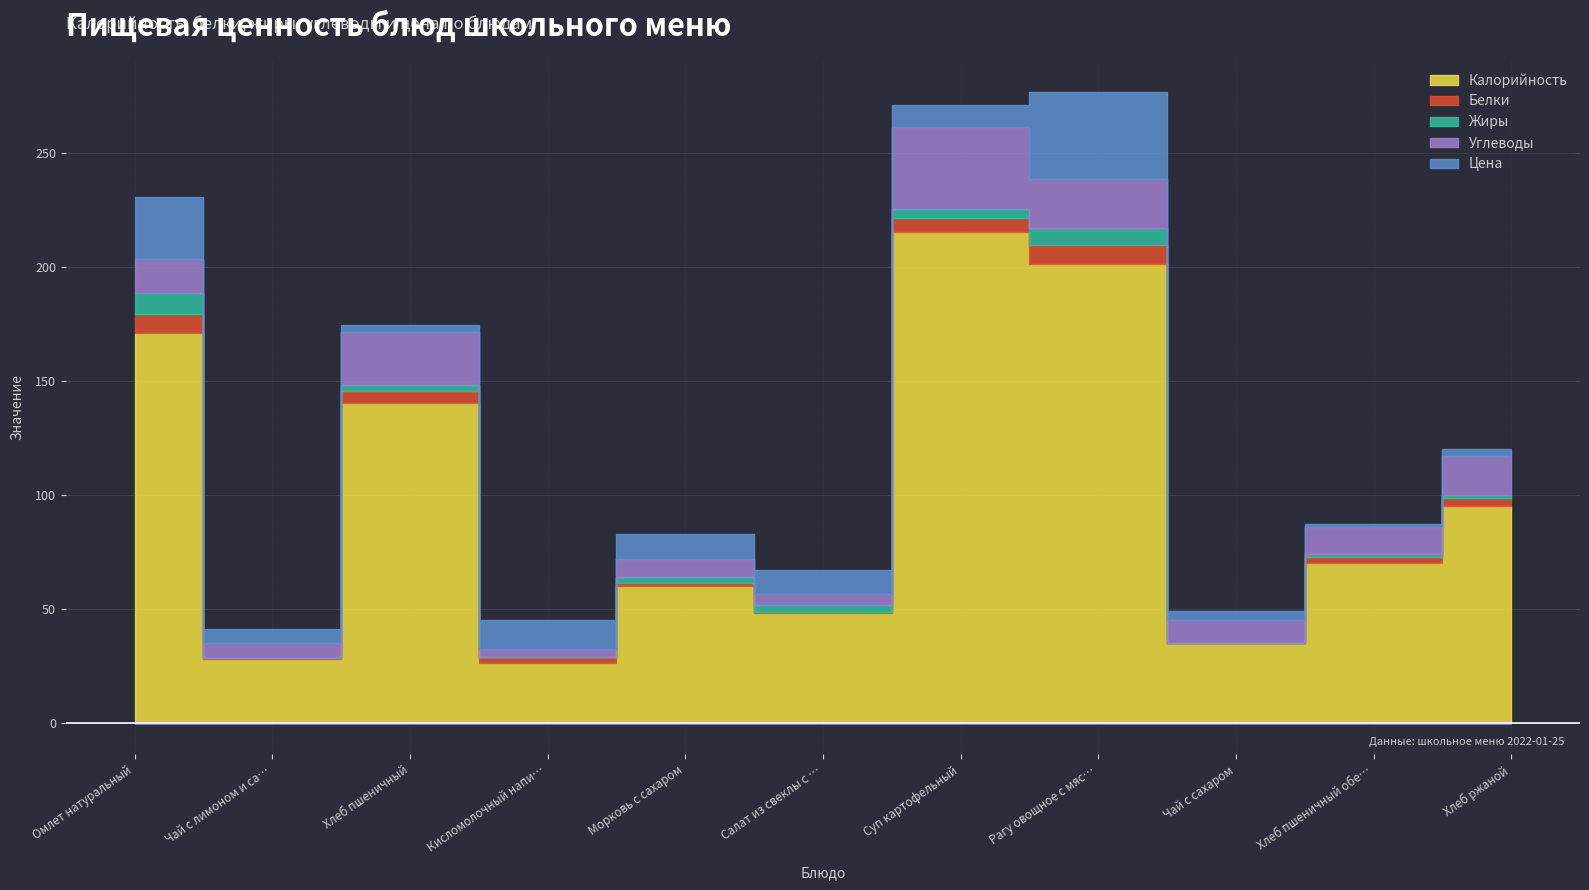

Which category has the lowest value in the Жиры series?

Чай с лимоном и сахаром